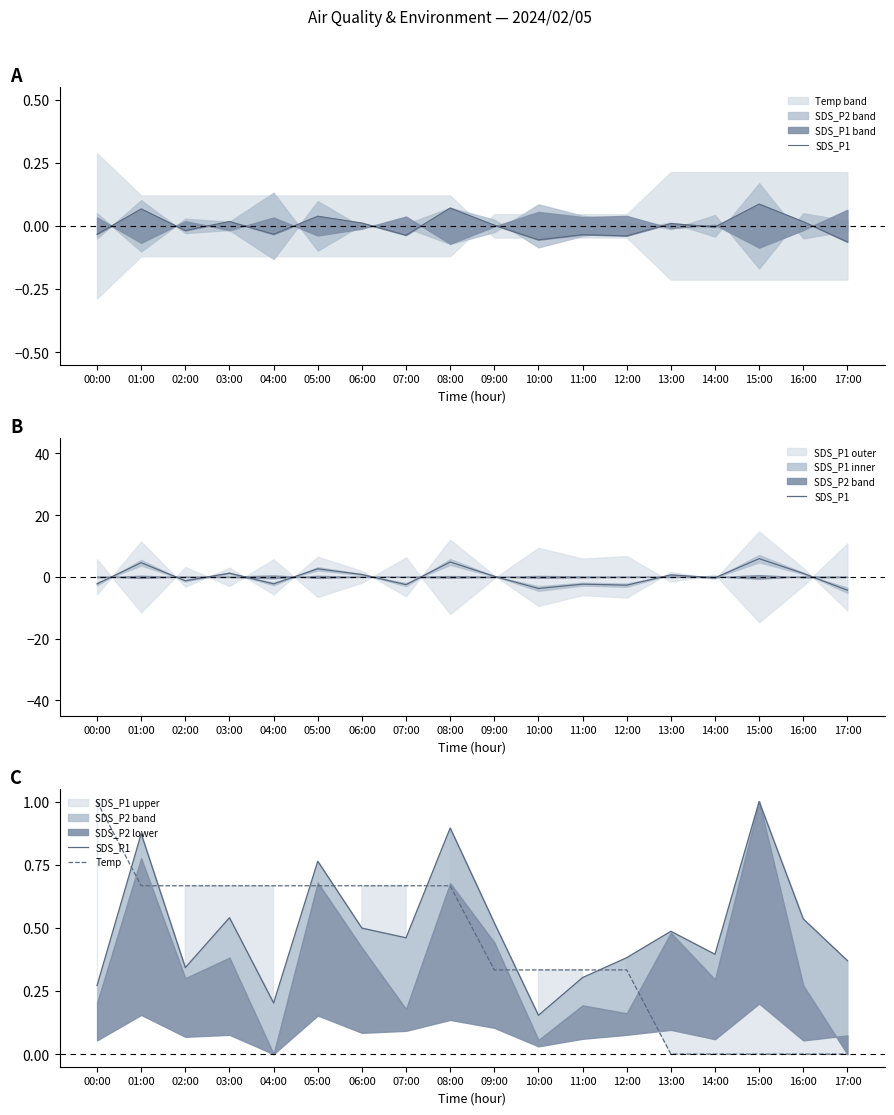

Reading right to left, list all the values displayed in this chart.

SDS_P1: 17:00=0.4	16:00=0.5	15:00=1.0	14:00=0.4	13:00=0.5	12:00=0.4	11:00=0.3	10:00=0.2	09:00=0.5	08:00=0.9	07:00=0.5	06:00=0.5	05:00=0.8	04:00=0.2	03:00=0.5	02:00=0.3	01:00=0.9	00:00=0.3
Temp: 17:00=0.0	16:00=0.0	15:00=0.0	14:00=0.0	13:00=0.0	12:00=0.3	11:00=0.3	10:00=0.3	09:00=0.3	08:00=0.7	07:00=0.7	06:00=0.7	05:00=0.7	04:00=0.7	03:00=0.7	02:00=0.7	01:00=0.7	00:00=1.0